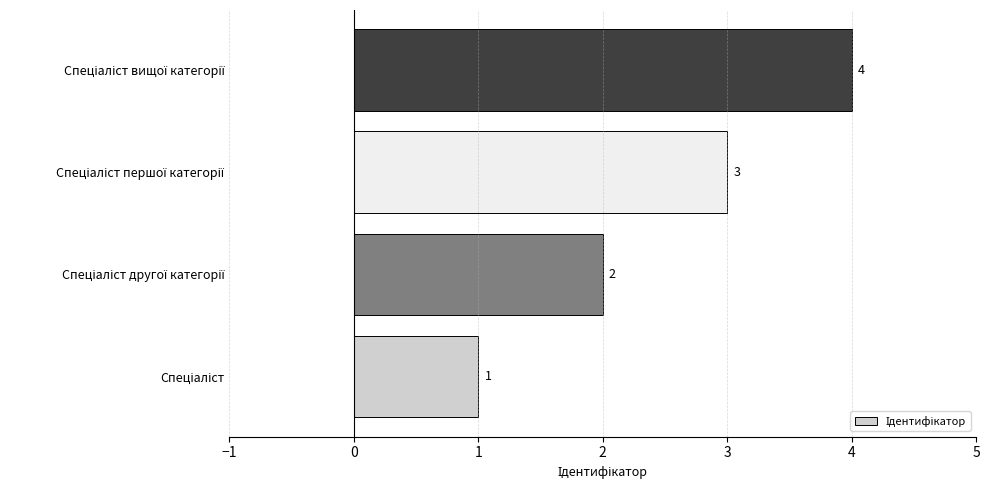

What is the difference between the maximum and minimum values?

3